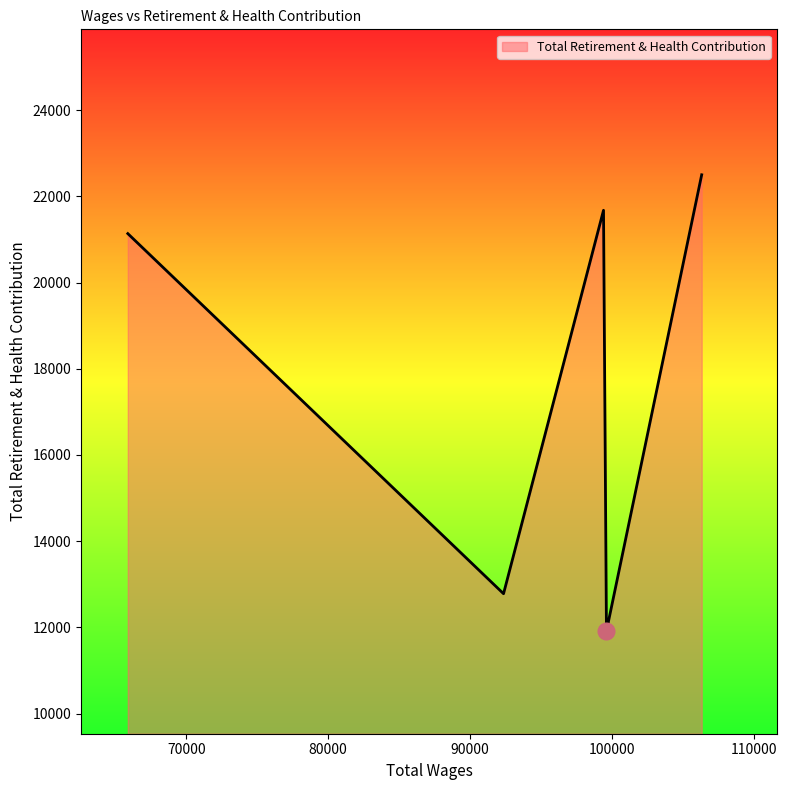

True or false: there are more than 1 points higher than both neighbors.

False